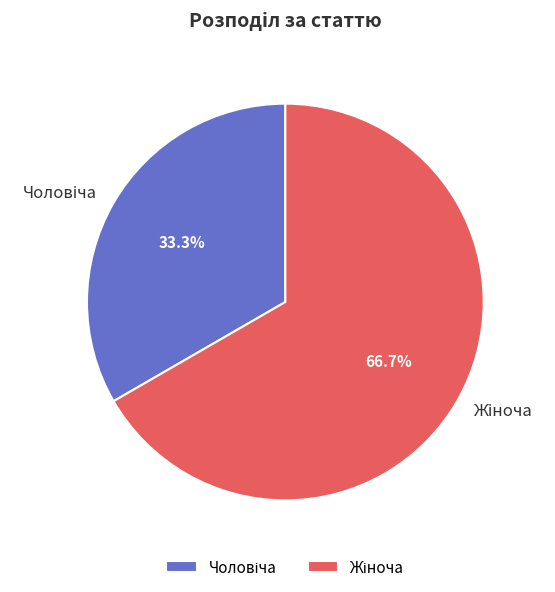

Is there any slice that represents more than half of the pie?

Yes